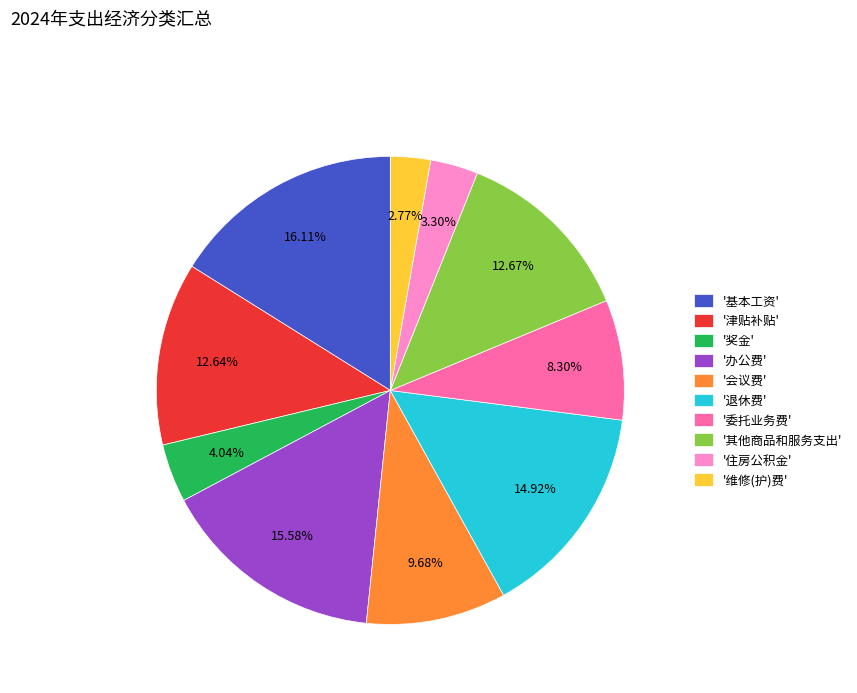

Which category has the biggest portion of the pie?

'基本工资'